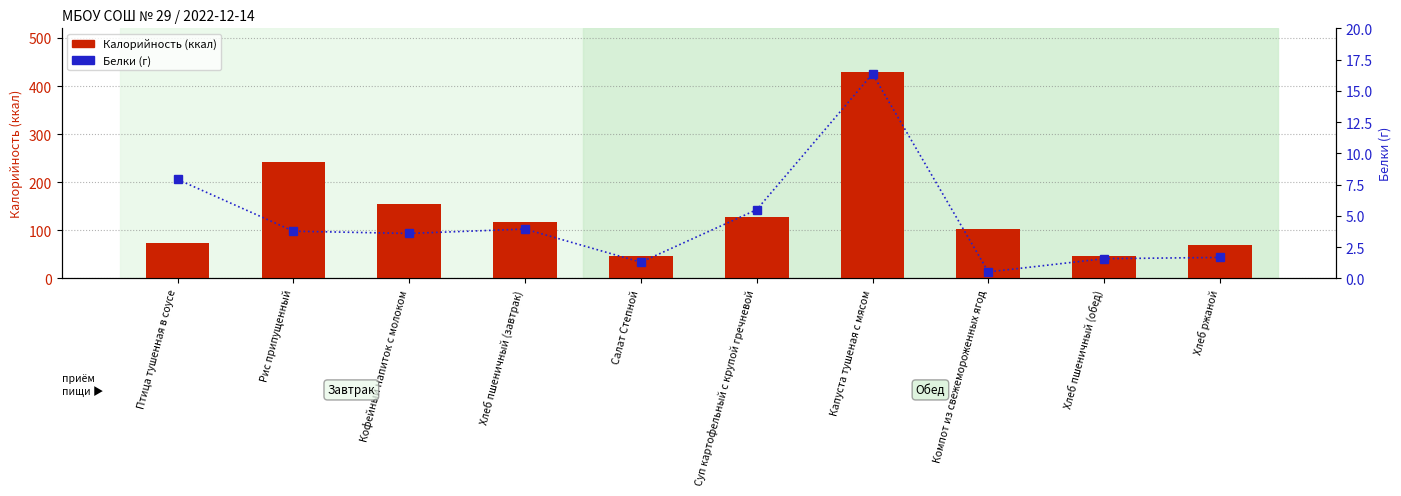

At how many categories does at least one series exceed 405?

1